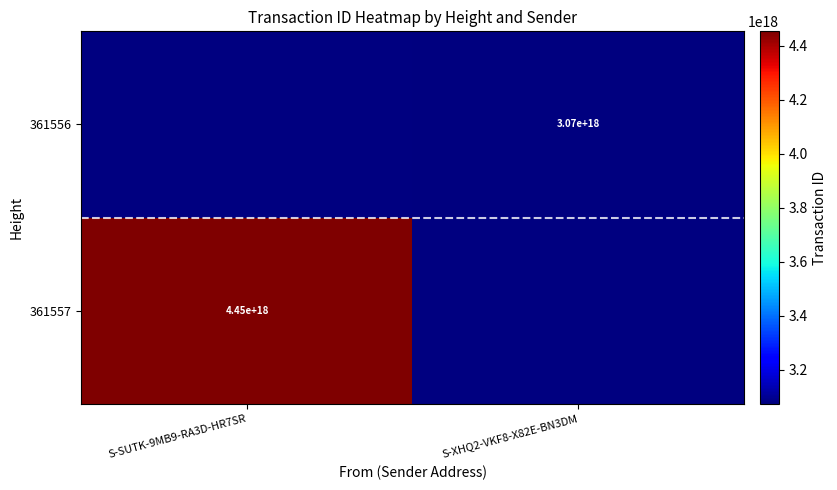

True or false: 361557 has a value of 4450000000000000000 at S-SUTK-9MB9-RA3D-HR7SR.

True